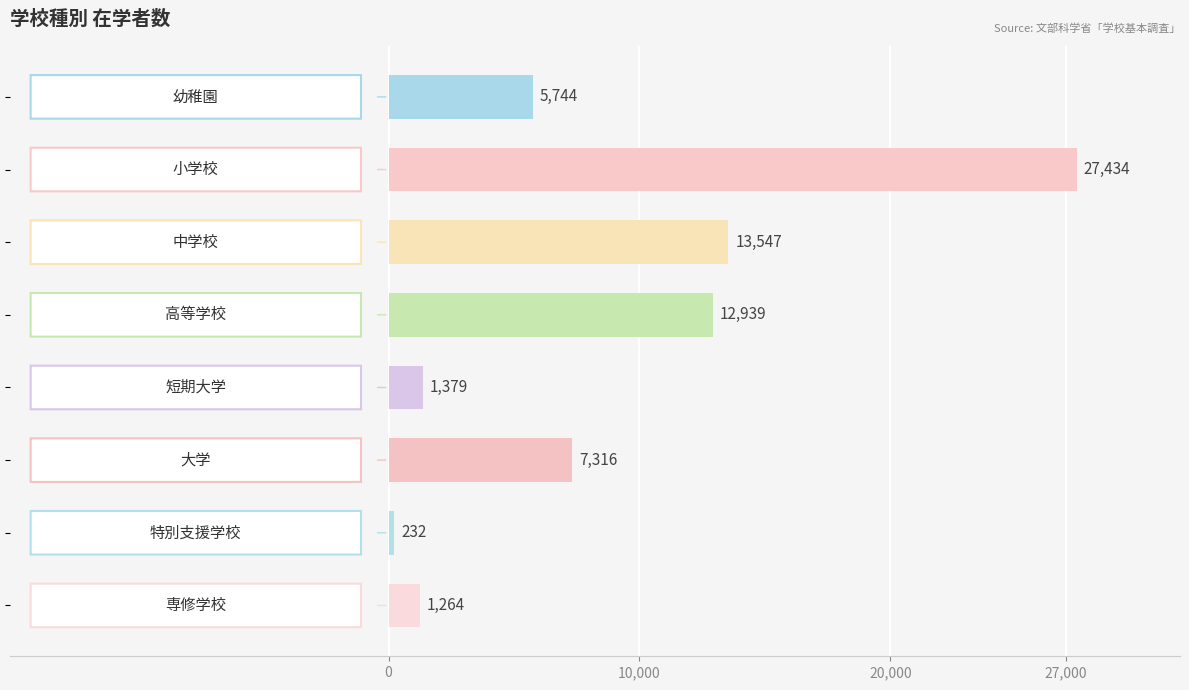

How many values are below 7316?

4